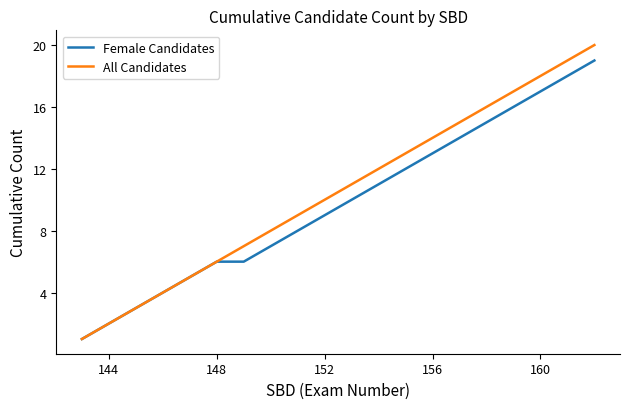

Which series has the largest range (max minus min)?

All Candidates